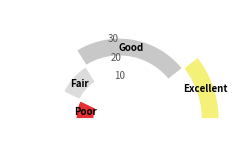

True or false: 1 accounts for 1% of the total.

False